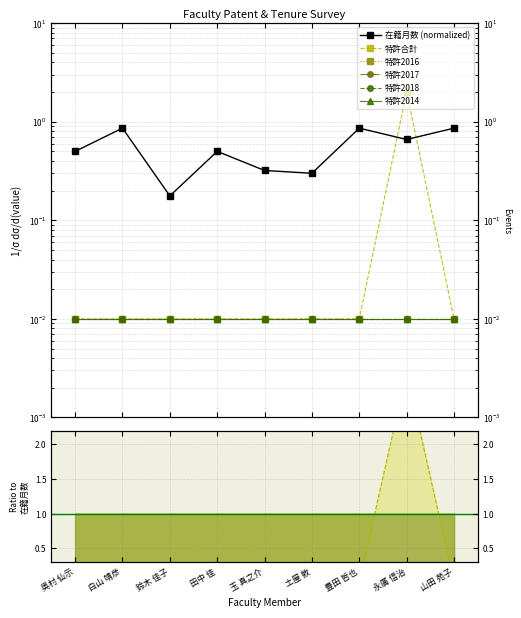

What are all the series names shown in the legend?

在籍月数 (normalized), 特許合計, 特許2016, 特許2017, 特許2018, 特許2014